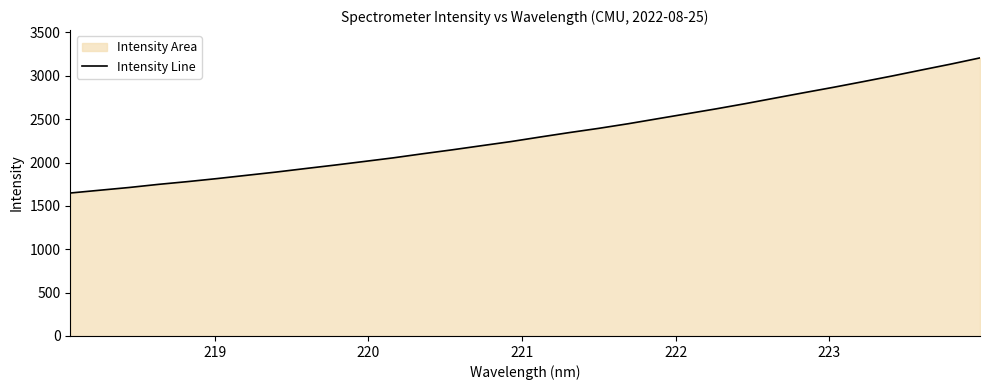

What is the difference between the maximum and minimum values?

1558.2